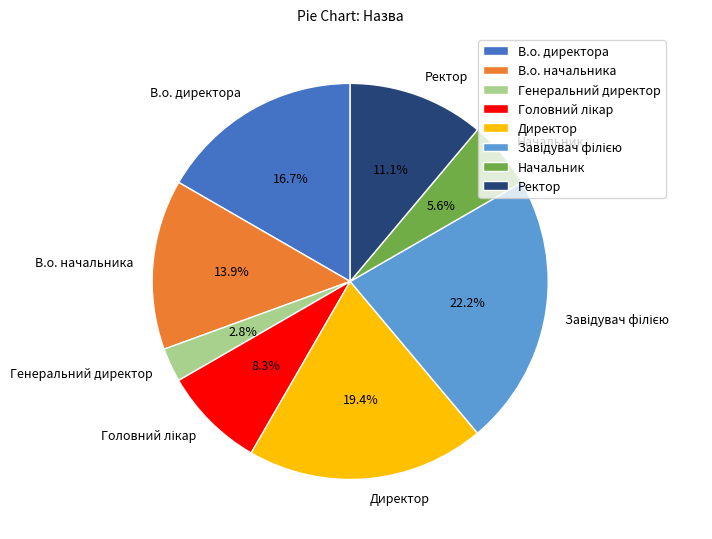

To the nearest percent, what percentage of the pie is В.о. директора?

17%